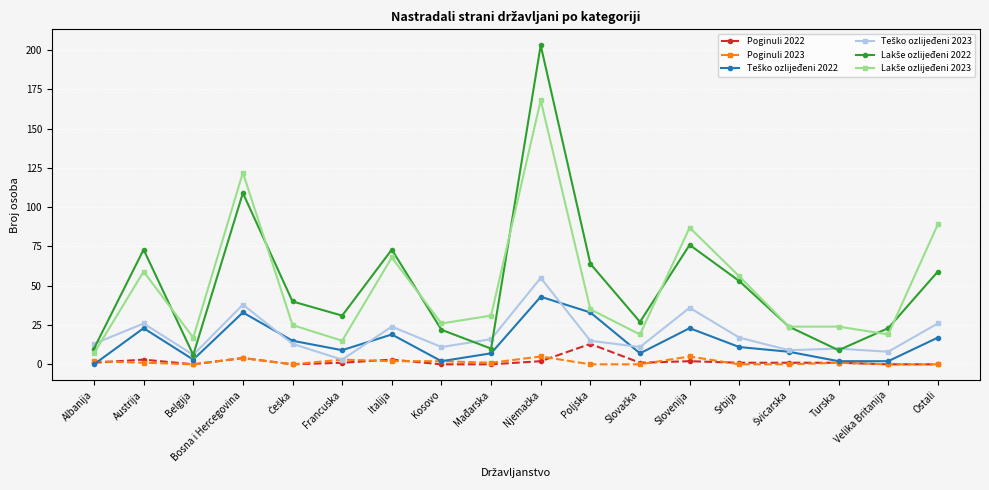

What is the label of the 8th point from the left?

Kosovo